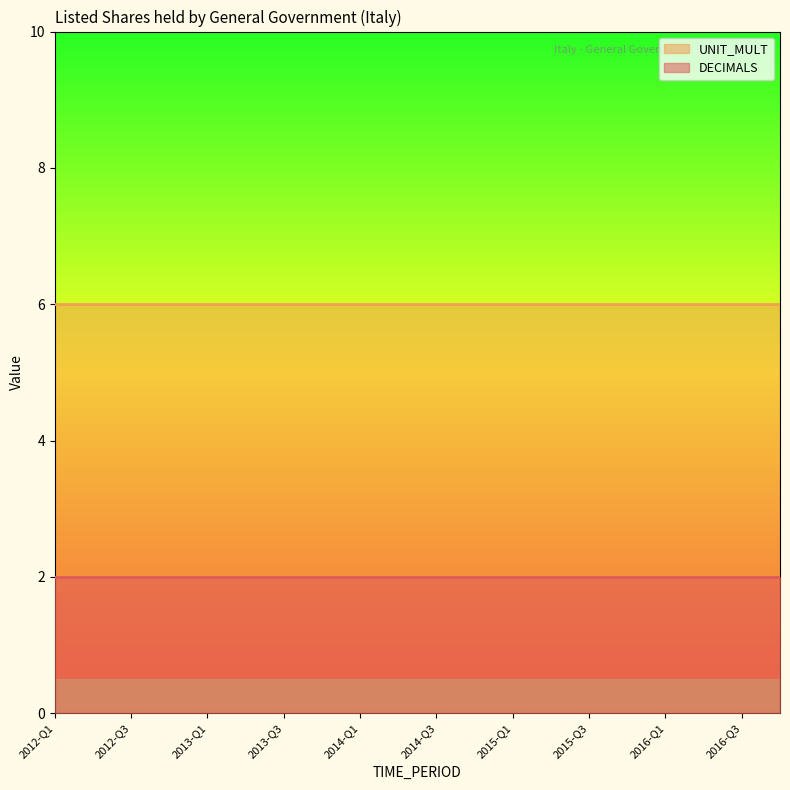

Read the DECIMALS value at 2016-Q3.

2